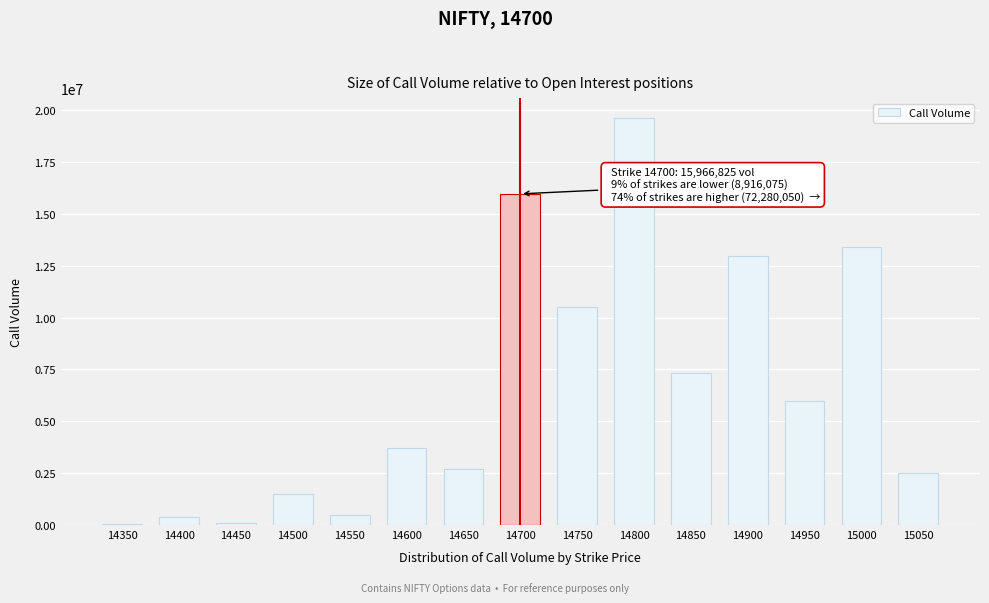

Reading left to right, what are all the values shown in this chart?

14350=31800	14400=376050	14450=117450	14500=1512675	14550=465075	14600=3715725	14650=2697300	14700=15966825	14750=10515825	14800=19603500	14850=7320675	14900=12963300	14950=5968125	15000=13382925	15050=2525700